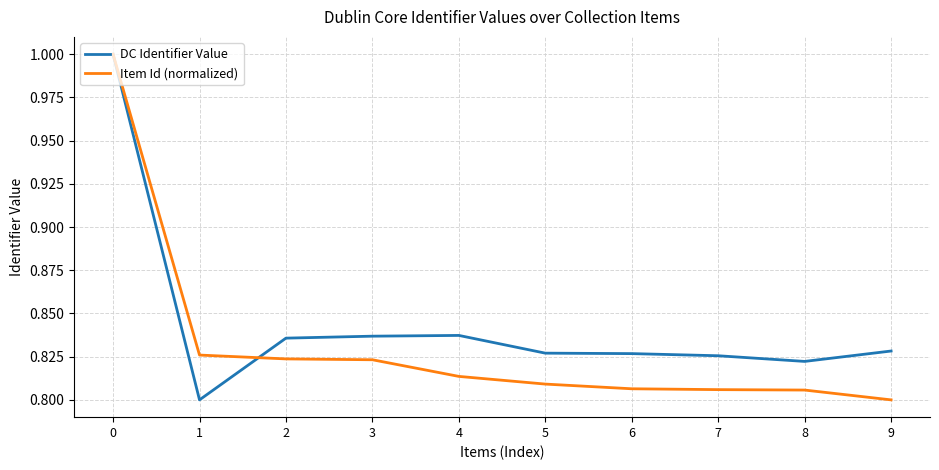

True or false: DC Identifier Value and Item Id (normalized) cross at least once.

True